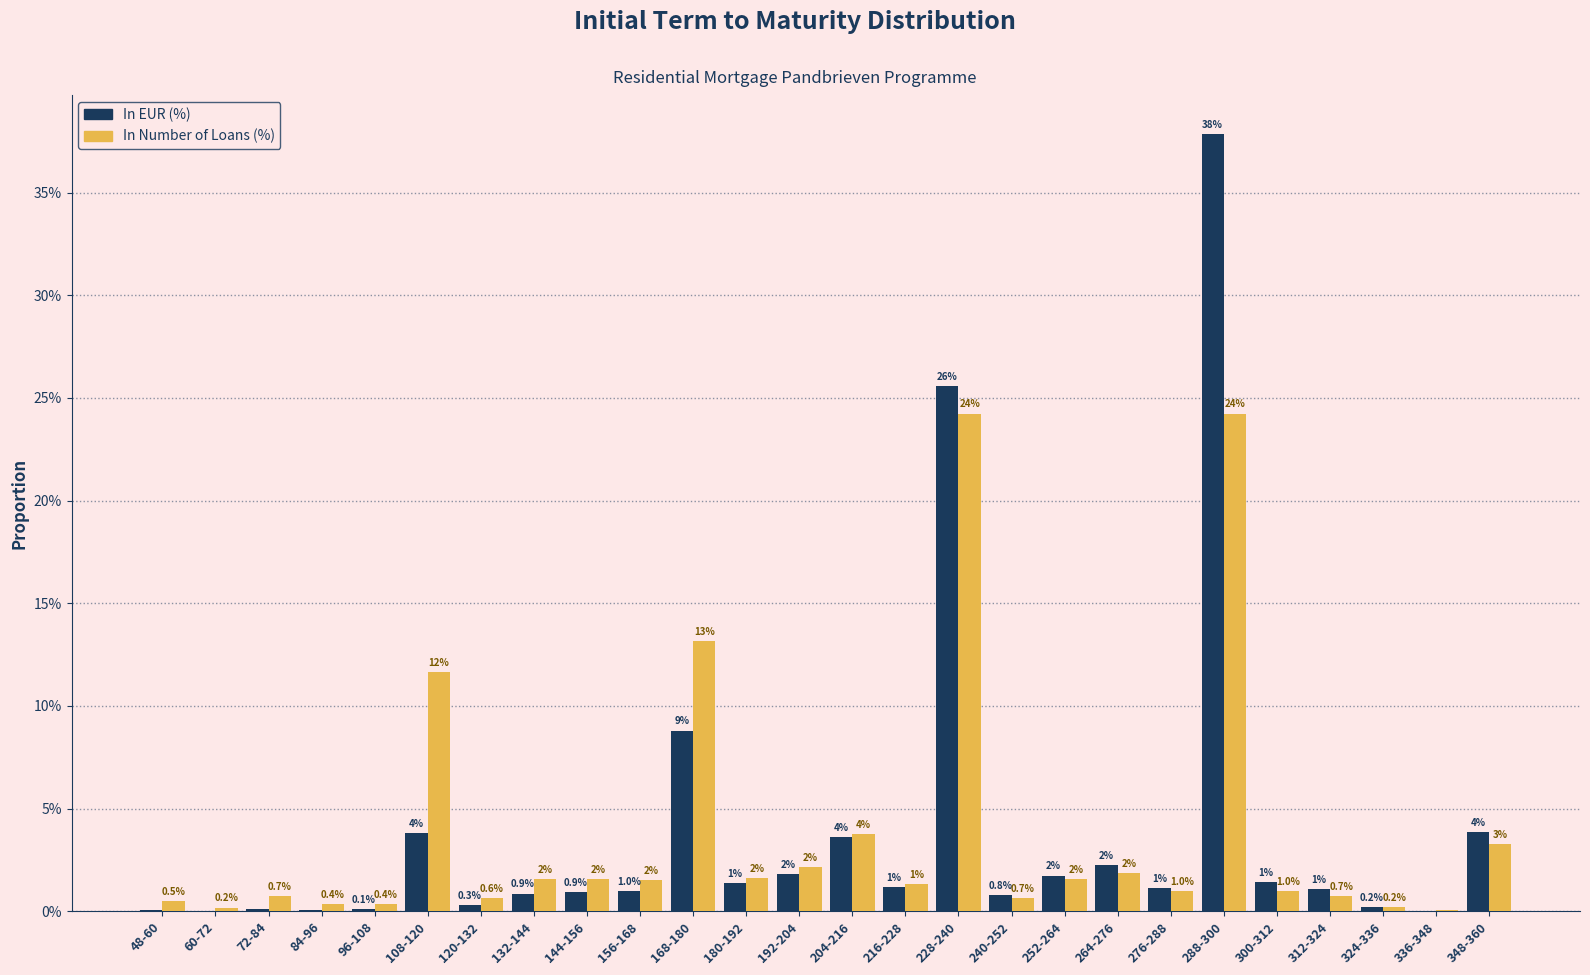

What is the label of the 25th bar from the right?

60-72